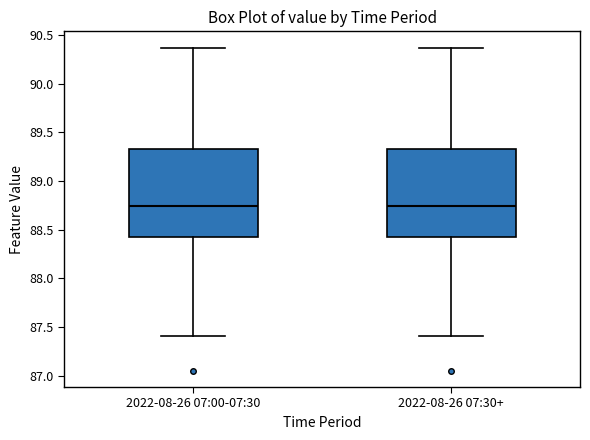

Reading left to right, transcribe this box plot: for each box, give where its median line is, the range the box spans, and where its two whiskers end, as read against the y-axis. The values are not printed on the chart, so give them approximately, as read against the axis.

2022-08-26 07:00-07:30: median 88.75, box 88.45 to 89.35, whiskers 87.40 to 90.35
2022-08-26 07:30+: median 88.75, box 88.45 to 89.35, whiskers 87.40 to 90.35